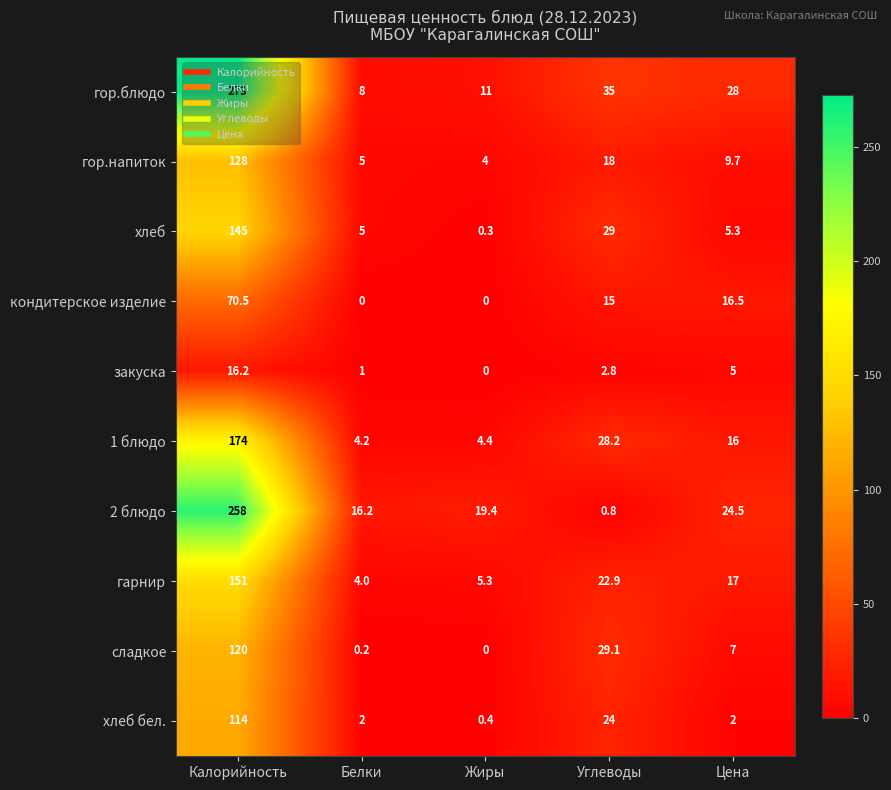

What is the difference between the second highest and minimum values in the сладкое series?

29.1